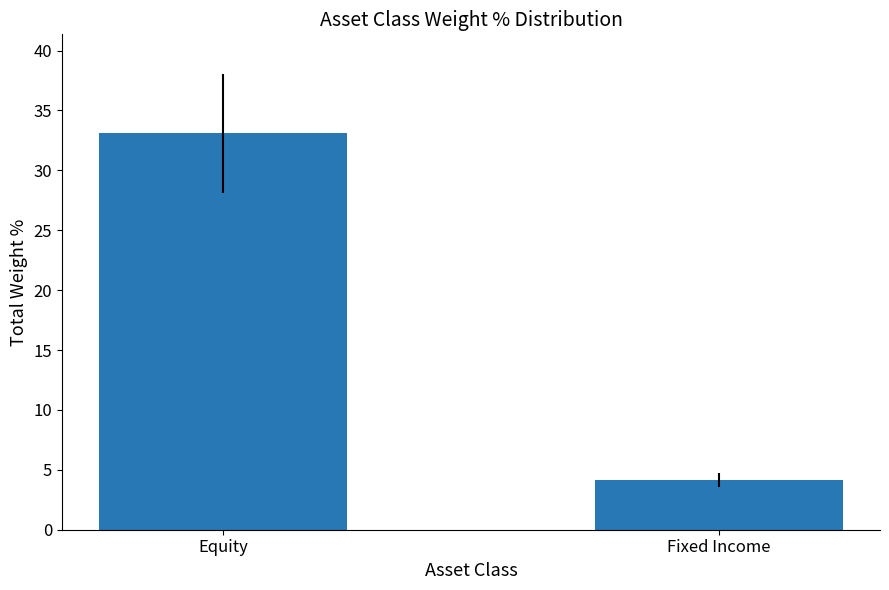

Is it true that the value at Equity is 20.2?

False